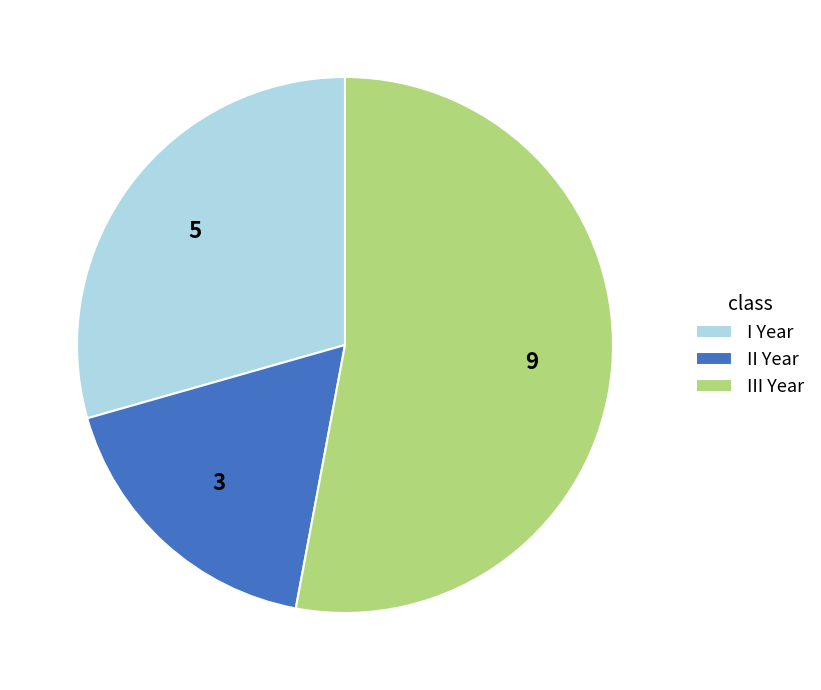

Between III Year and I Year, which is larger?

III Year